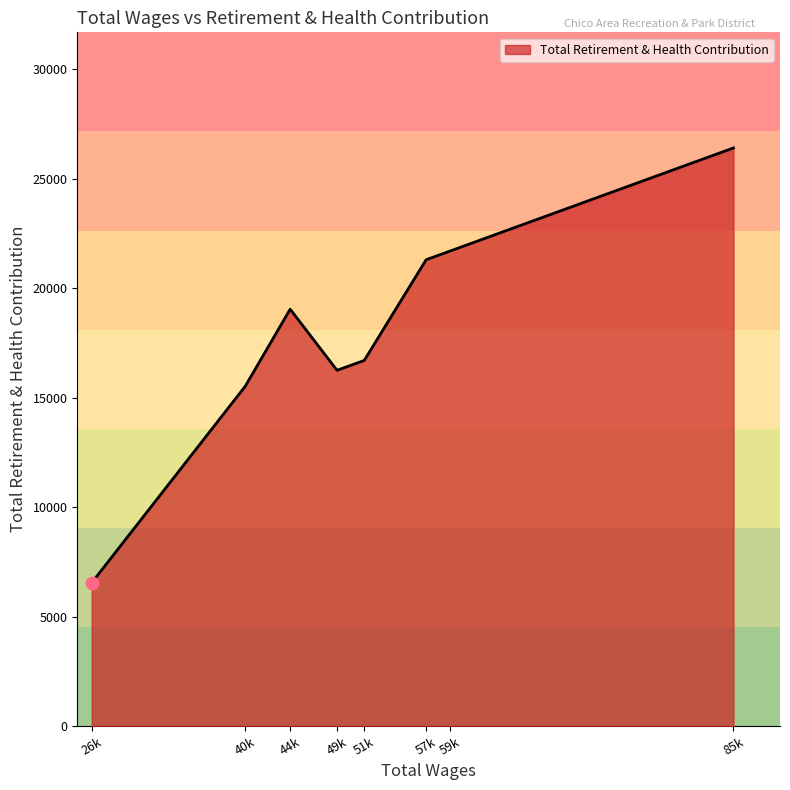

Approximately how many times larger is the value at 51k compared to 59k?

0.8